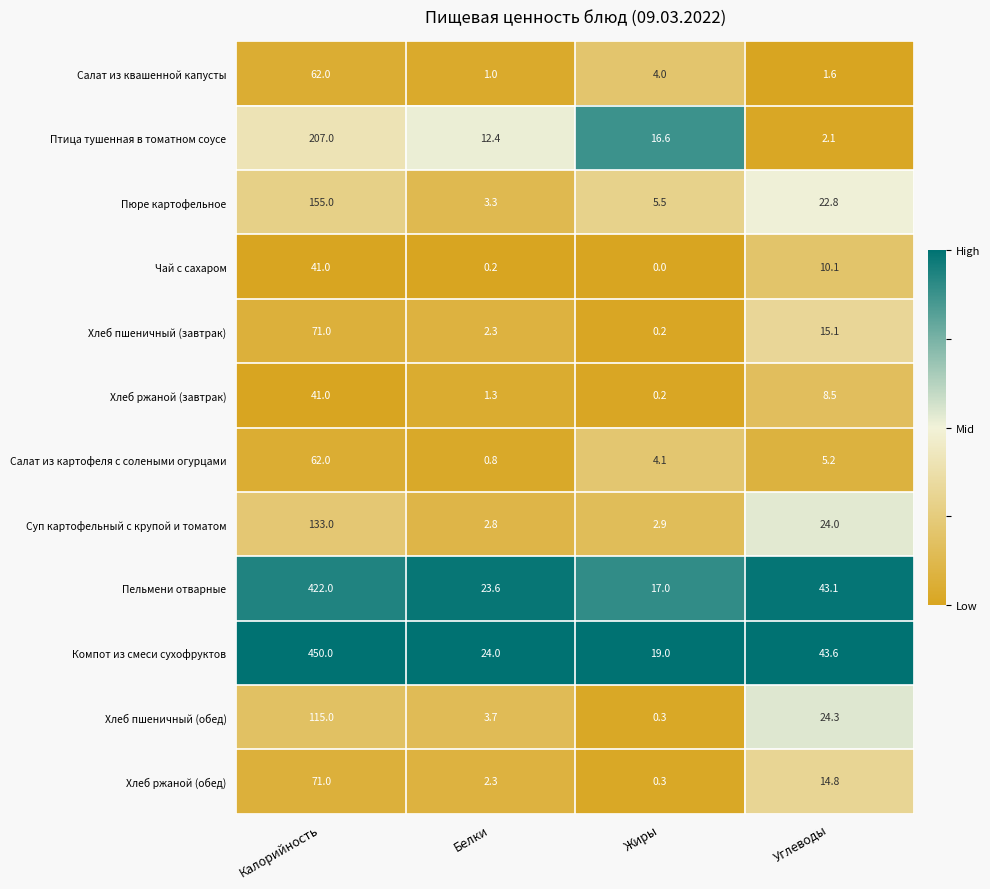

Read the Пельмени отварные value at Углеводы.

43.1